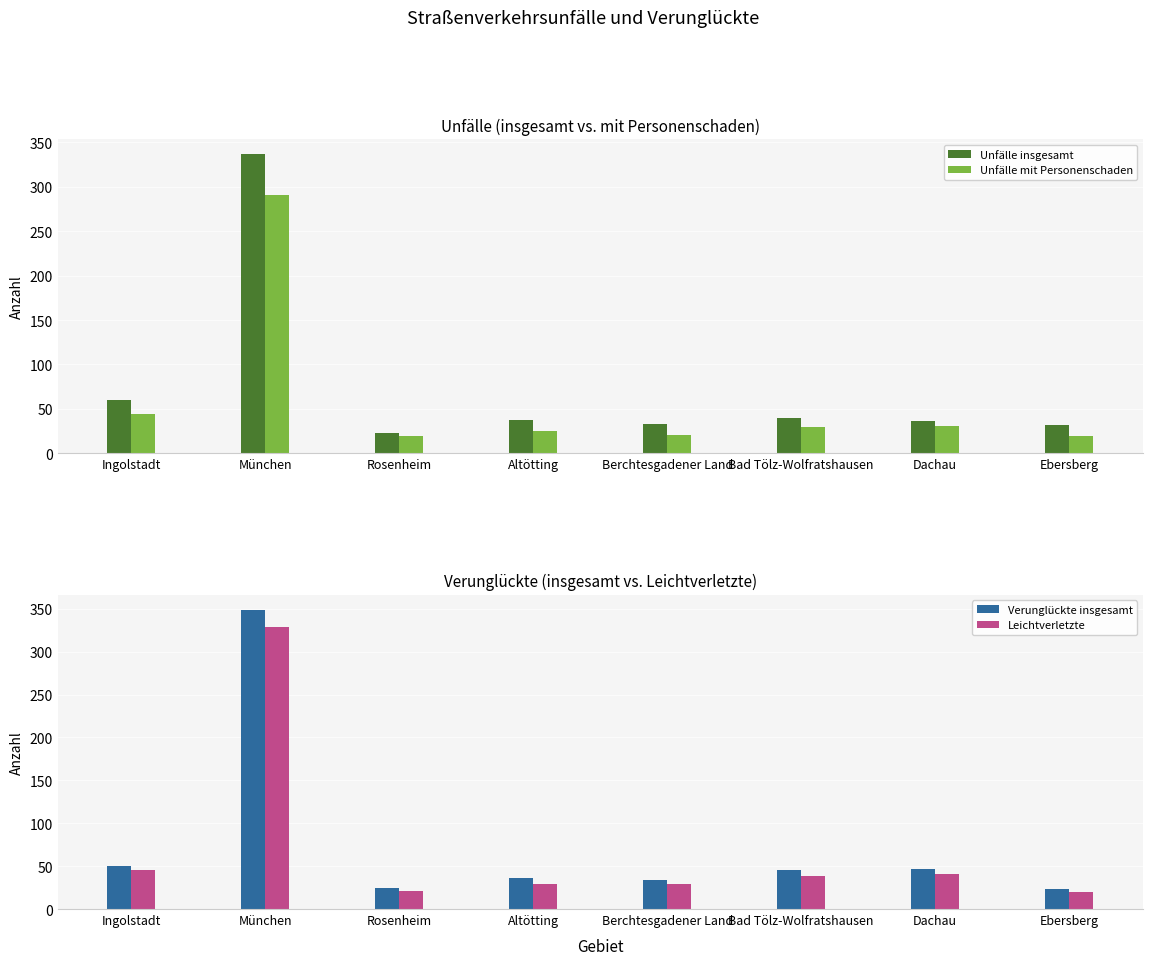

What is the difference between the maximum and minimum values in the Unfälle insgesamt series?

314